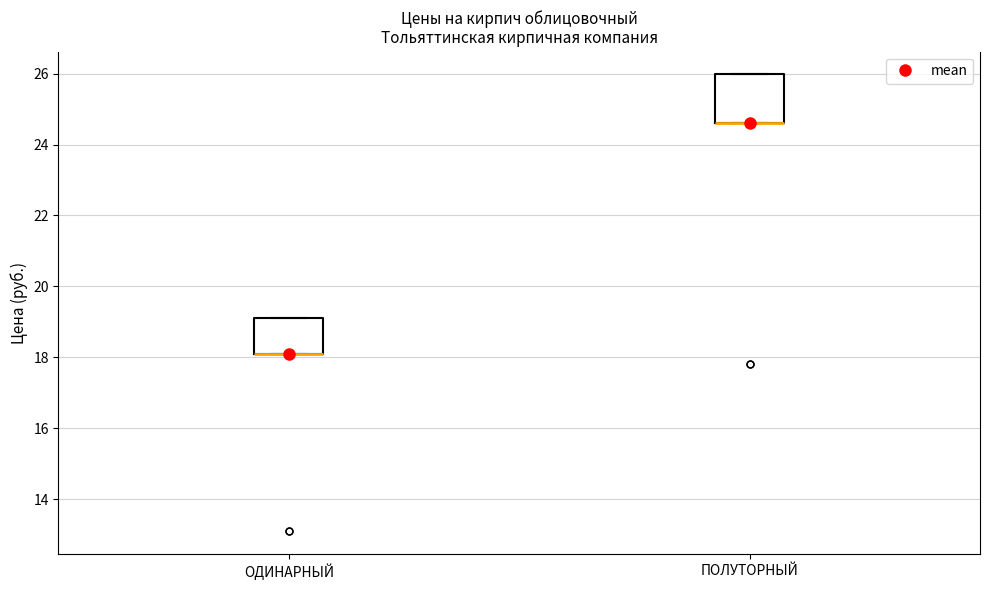

Reading left to right, transcribe this box plot: for each box, give where its median line is, the range the box spans, and where its two whiskers end, as read against the y-axis. The values are not printed on the chart, so give them approximately, as read against the axis.

ОДИНАРНЫЙ: median 18.2 (drawn on the box's lower edge), box 18.2 to 19.2, whiskers 18.2 to 19.2
ПОЛУТОРНЫЙ: median 24.6 (drawn on the box's lower edge), box 24.6 to 26.0, whiskers 24.6 to 26.0